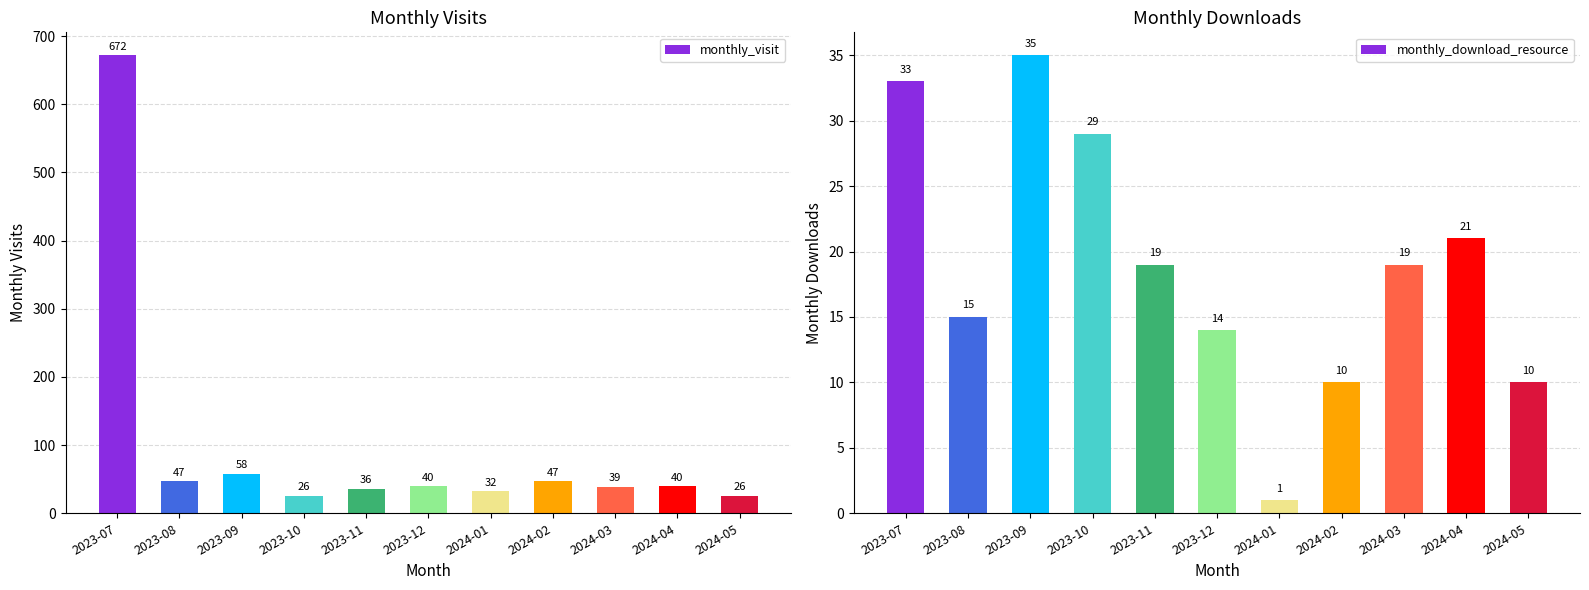

The value of monthly_download_resource at 2023-08 is 15. True or false?

True